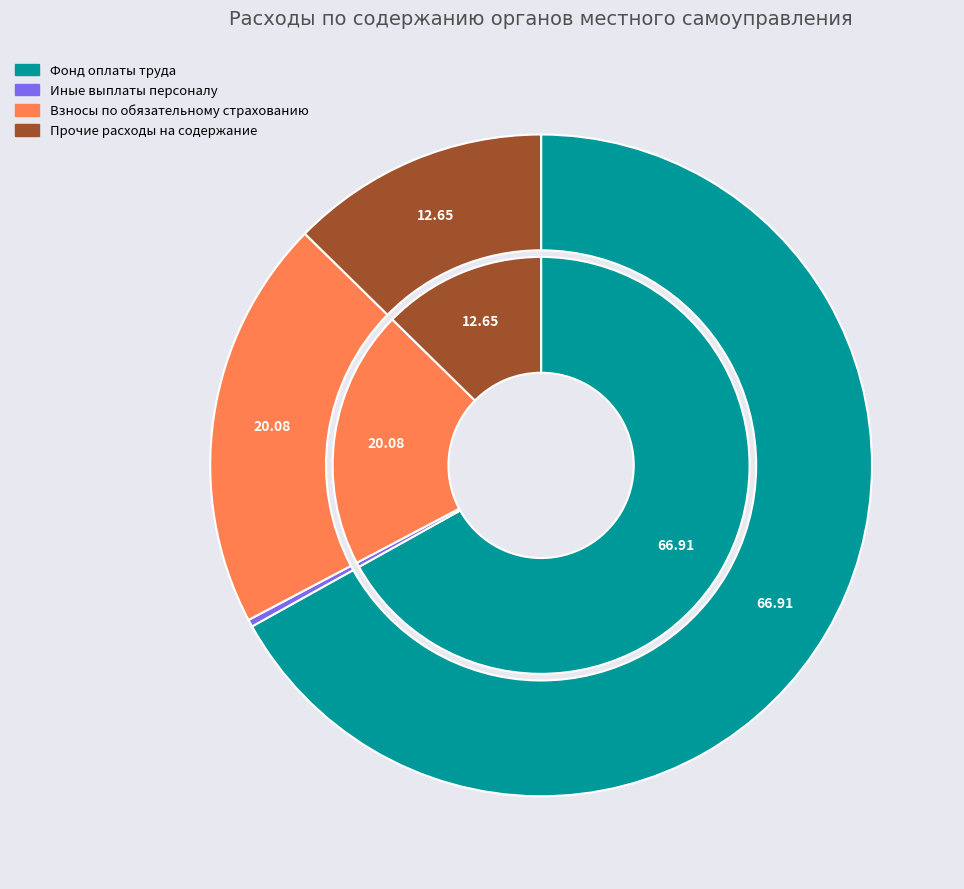

Is there any slice that represents more than half of the pie?

Yes